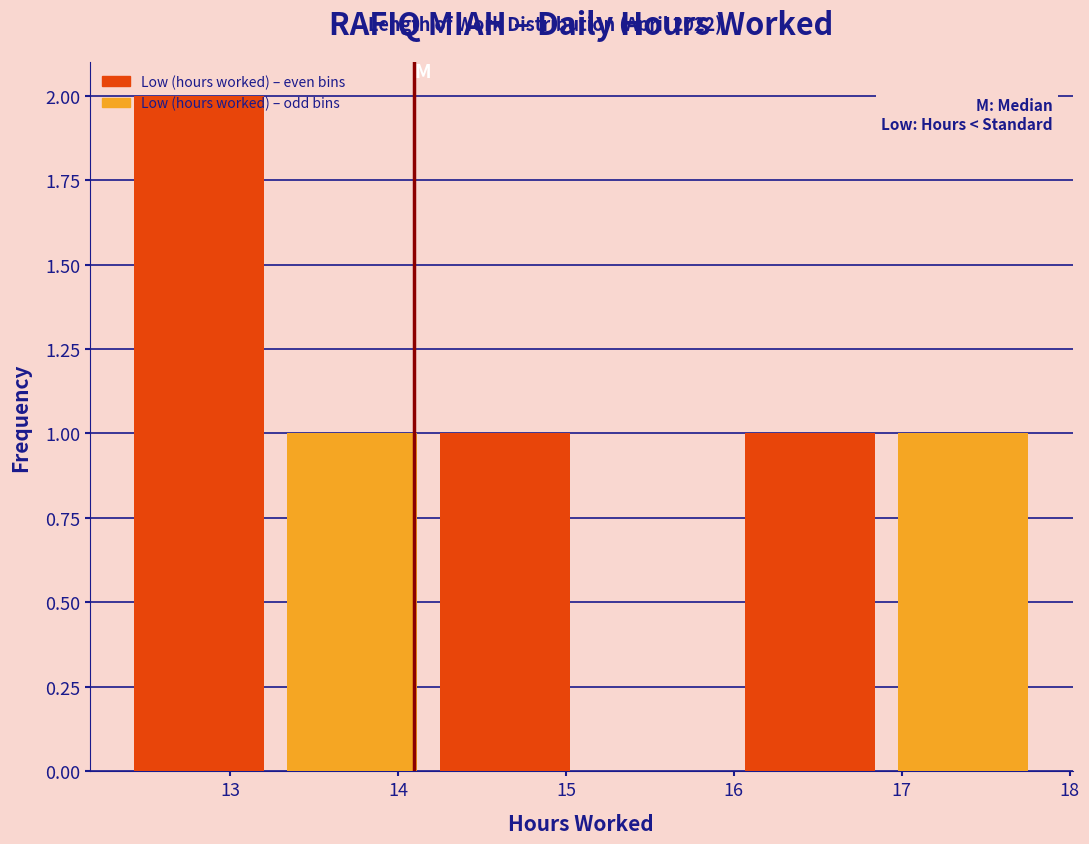

Reading left to right, list every bar in this chart as the range it spans on the x-axis followed by its height. Neither the bar edges nor the heights are printed on the chart, so give them approximately, as read against the axes.

12.36 to 13.27: 2
13.27 to 14.18: 1
14.18 to 15.09: 1
15.09 to 16.00: 0
16.00 to 16.91: 1
16.91 to 17.82: 1